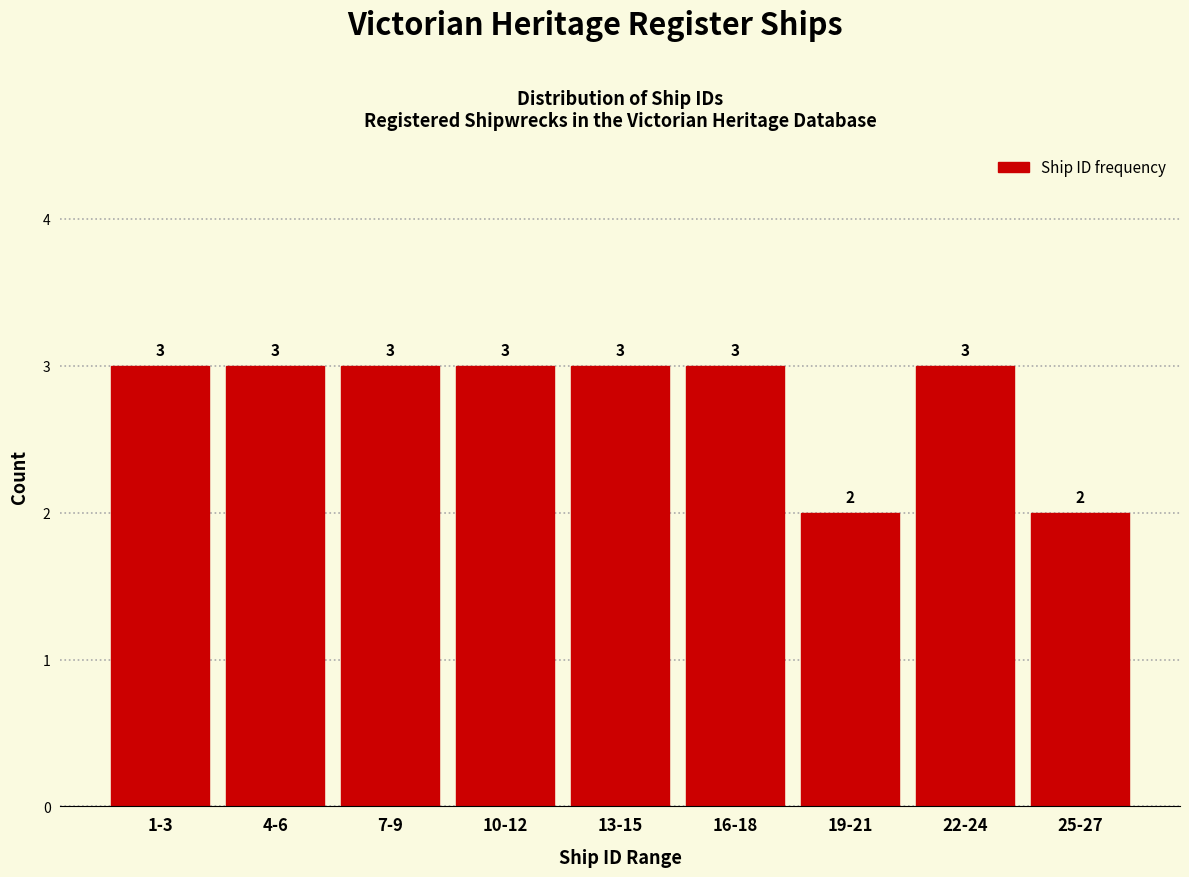

Reading right to left, extract all data points from this chart.

2	3	2	3	3	3	3	3	3